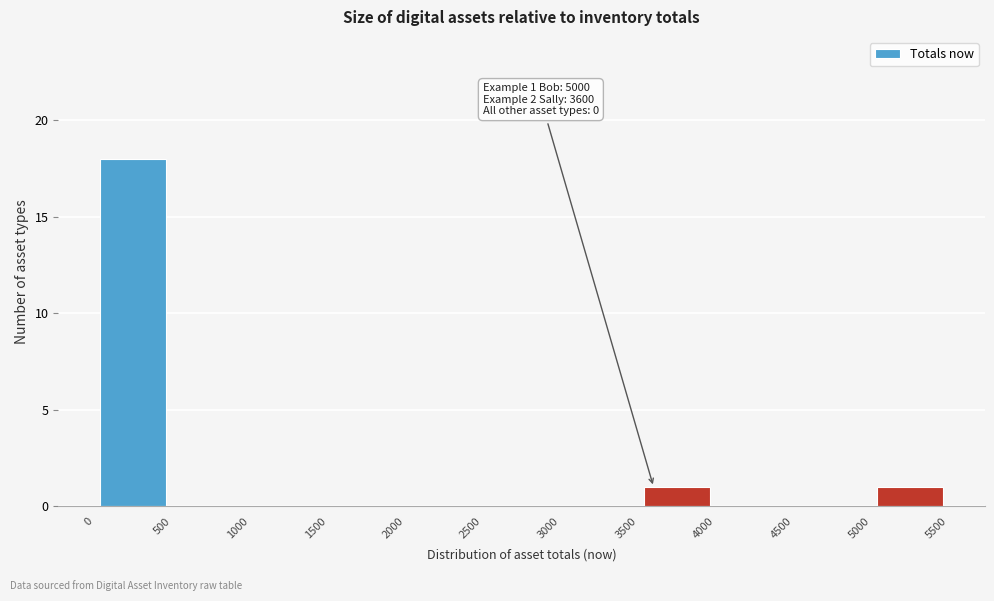

Which range on the x-axis has the tallest bar?

0 to 500